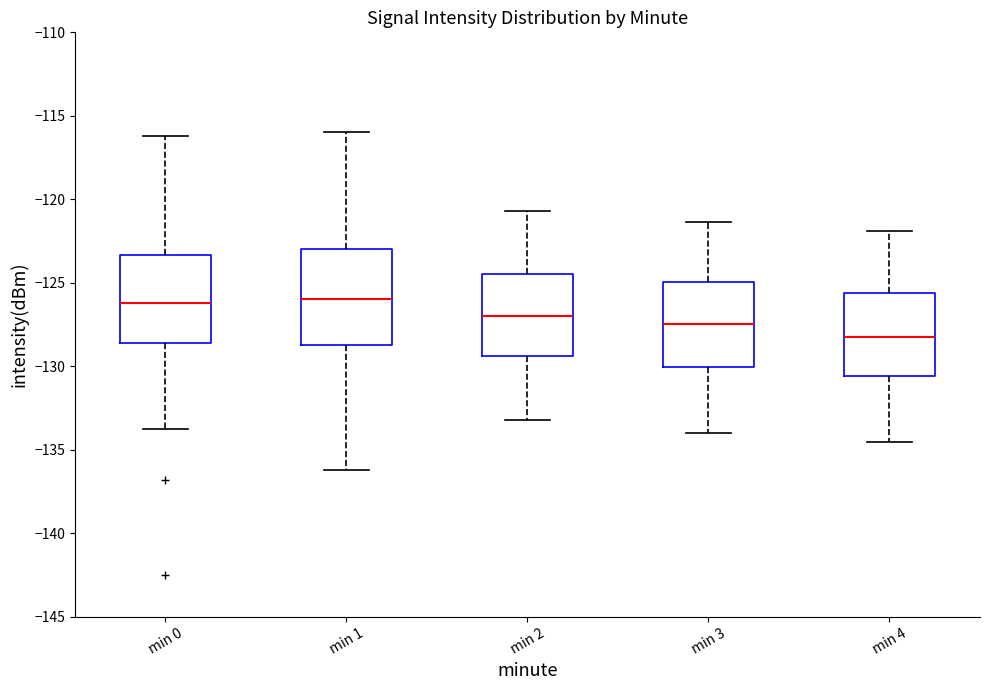

Reading left to right, read every box against the y-axis: the position of its median line, the range the box covers, and the ends of its whiskers. The values are not printed on the chart, so give them approximately, as read against the axis.

min 0: median -126.0, box -128.5 to -123.5, whiskers -134.0 to -116.0
min 1: median -126.0, box -128.5 to -123.0, whiskers -136.0 to -116.0
min 2: median -127.0, box -129.5 to -124.5, whiskers -133.0 to -120.5
min 3: median -127.5, box -130.0 to -125.0, whiskers -134.0 to -121.5
min 4: median -128.0, box -130.5 to -125.5, whiskers -134.5 to -122.0